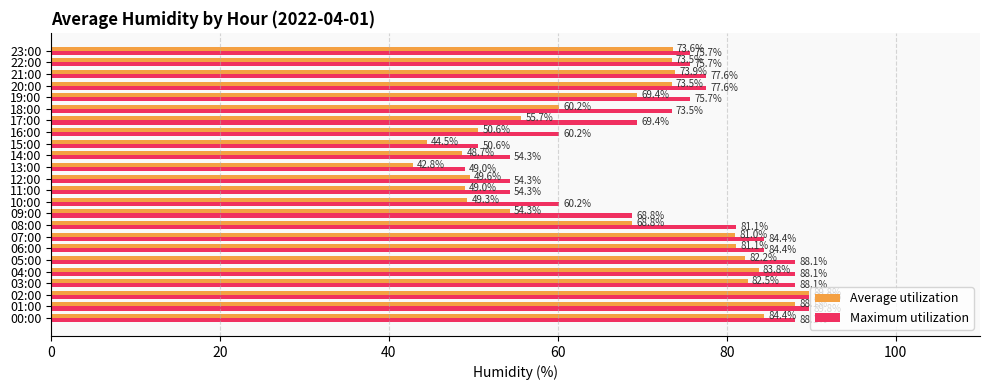

At 13:00, list the series in order from largest to smallest.

Maximum utilization, Average utilization